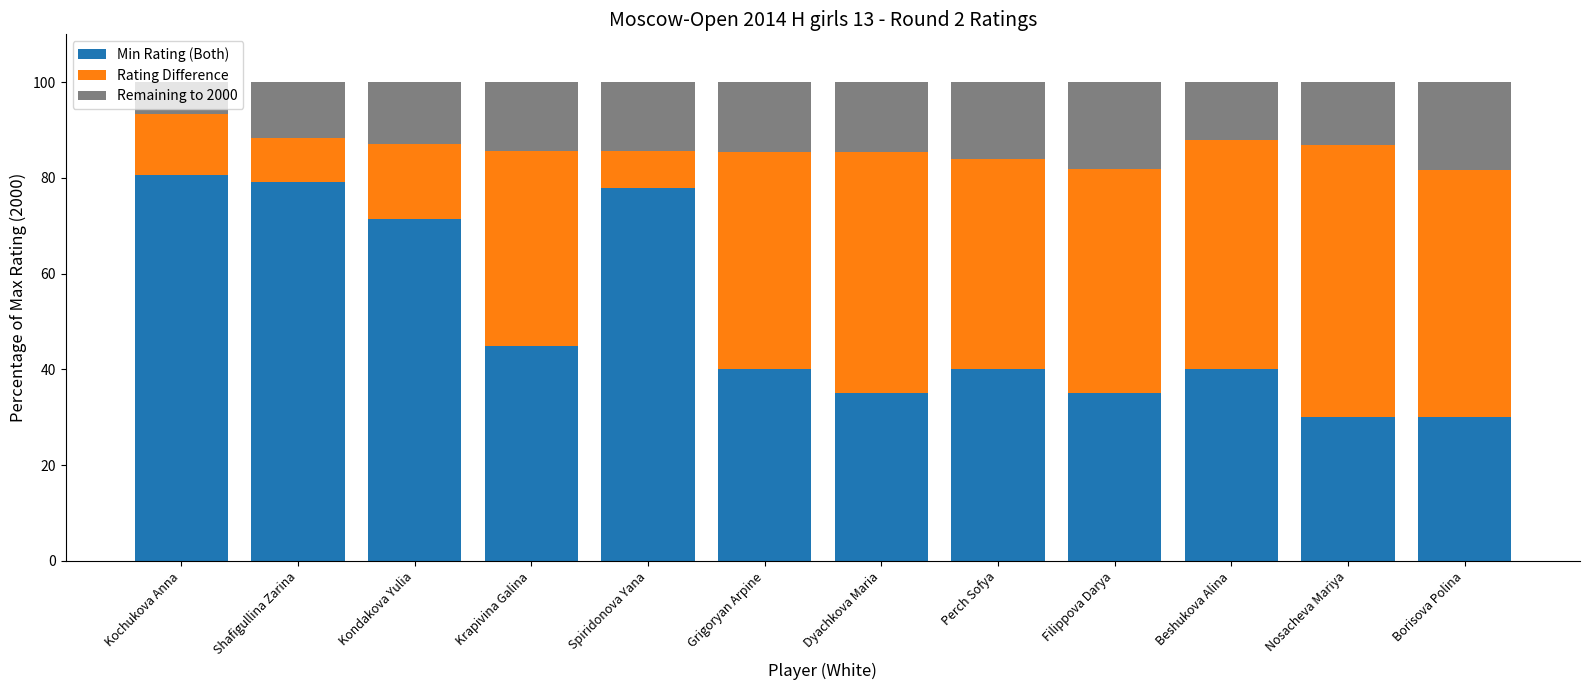

At which label is Min Rating (Both) closest to 55?

Krapivina Galina